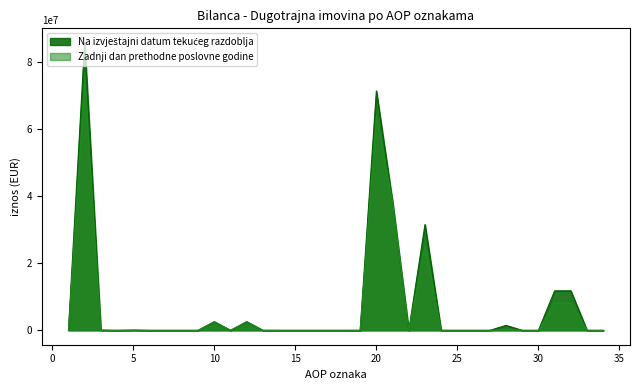

What is the difference between the maximum and second lowest values in the Zadnji dan prethodne poslovne godine series?

74629829